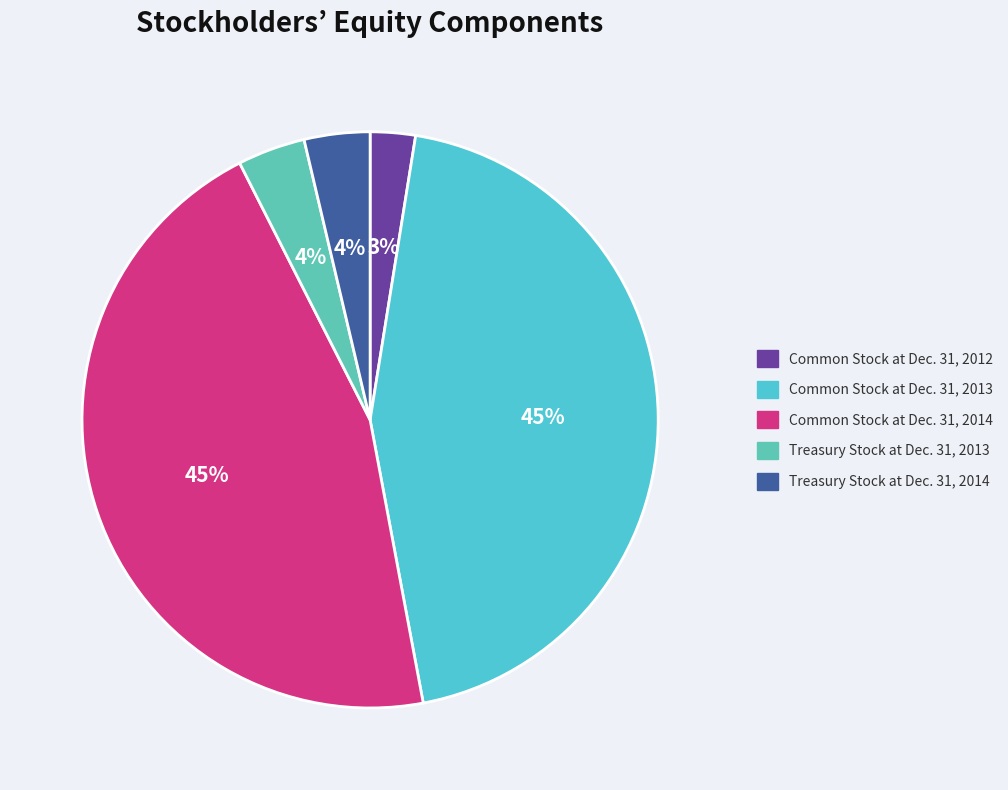

The Treasury Stock at Dec. 31, 2013 slice represents 4% of the pie. True or false?

True